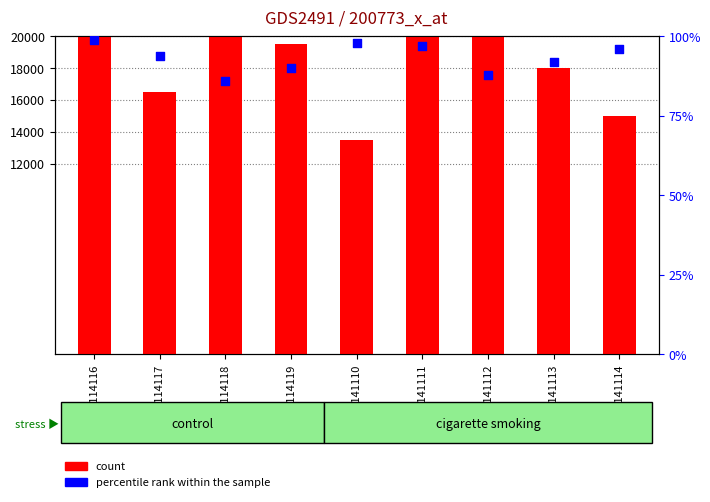

Which series has the largest total across all categories?

count